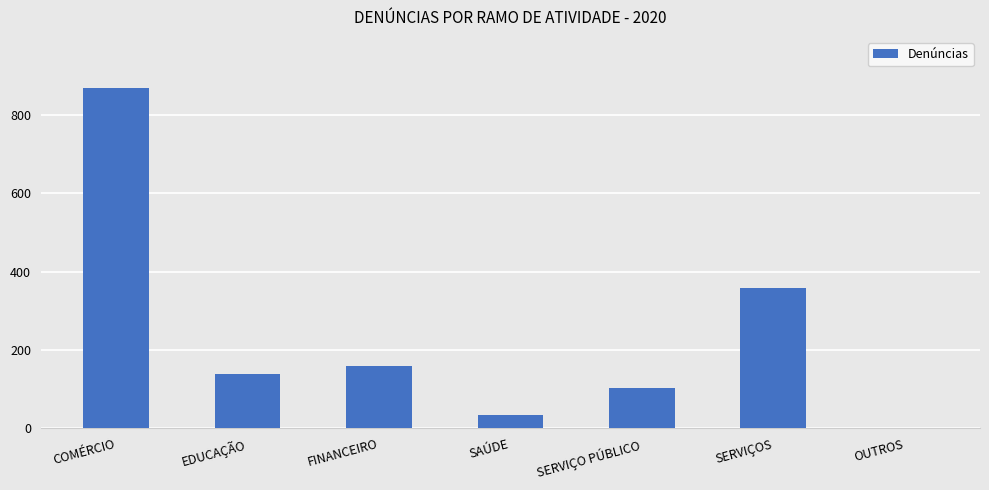

Between COMÉRCIO and SERVIÇO PÚBLICO, which is larger?

COMÉRCIO